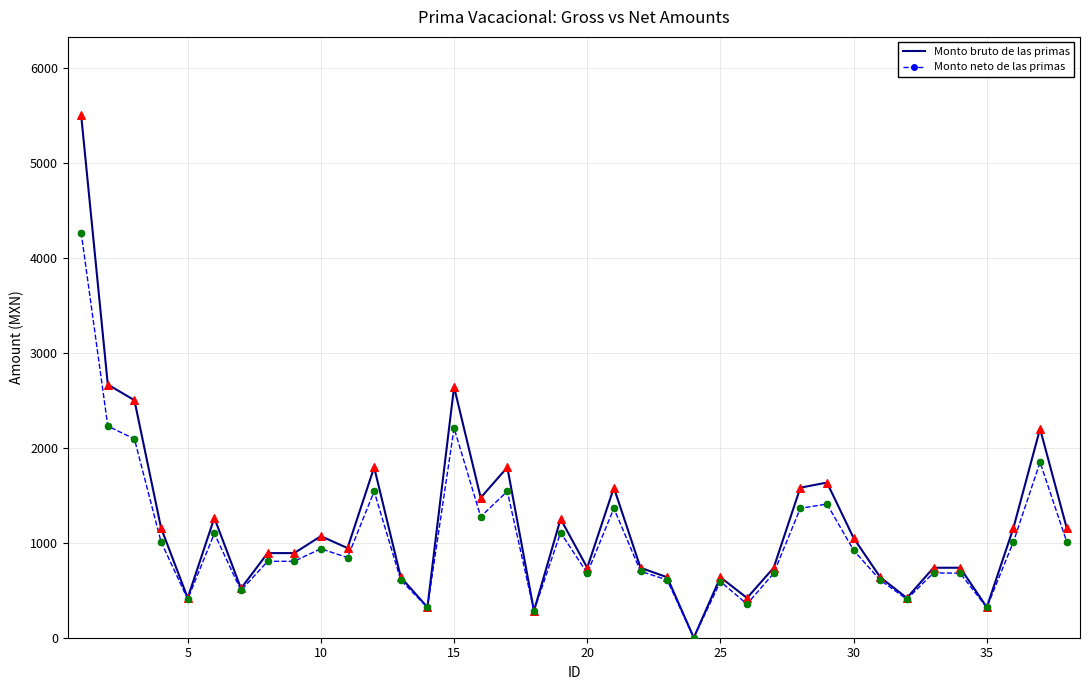

Which series has the largest range (max minus min)?

Monto bruto de las primas